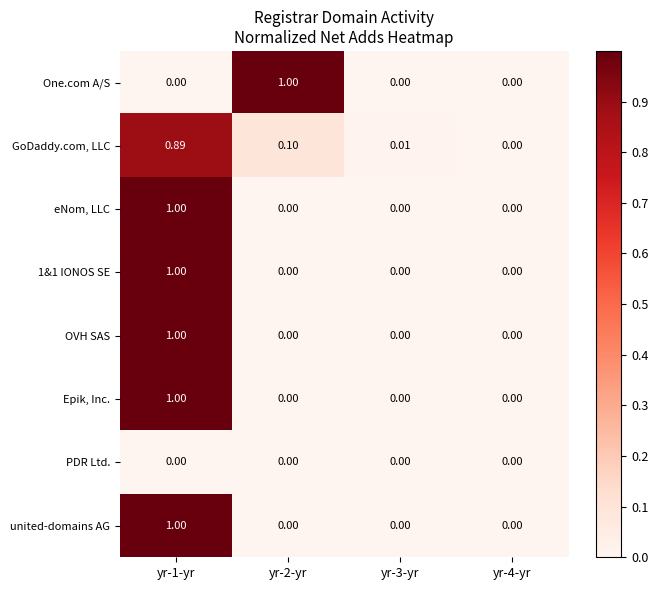

Reading left to right, what are all the values shown in this chart?

One.com A/S: yr-1-yr=0.0	yr-2-yr=1.0	yr-3-yr=0.0	yr-4-yr=0.0
GoDaddy.com, LLC: yr-1-yr=0.9	yr-2-yr=0.1	yr-3-yr=0.0	yr-4-yr=0.0
eNom, LLC: yr-1-yr=1.0	yr-2-yr=0.0	yr-3-yr=0.0	yr-4-yr=0.0
1&1 IONOS SE: yr-1-yr=1.0	yr-2-yr=0.0	yr-3-yr=0.0	yr-4-yr=0.0
OVH SAS: yr-1-yr=1.0	yr-2-yr=0.0	yr-3-yr=0.0	yr-4-yr=0.0
Epik, Inc.: yr-1-yr=1.0	yr-2-yr=0.0	yr-3-yr=0.0	yr-4-yr=0.0
PDR Ltd.: yr-1-yr=0.0	yr-2-yr=0.0	yr-3-yr=0.0	yr-4-yr=0.0
united-domains AG: yr-1-yr=1.0	yr-2-yr=0.0	yr-3-yr=0.0	yr-4-yr=0.0